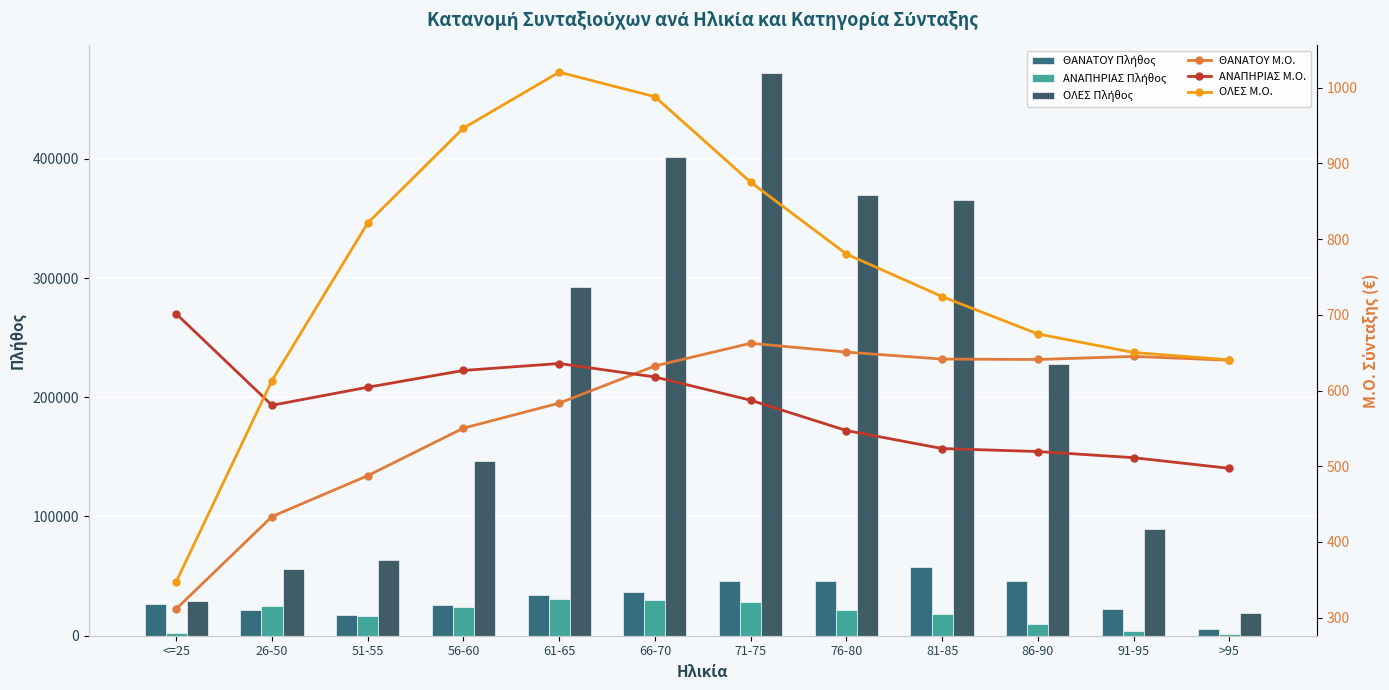

Reading left to right, list all the values displayed in this chart.

ΘΑΝΑΤΟΥ Πλήθος: <=25=26286.0	26-50=21704.0	51-55=17176.0	56-60=25650.0	61-65=34526.0	66-70=36266.0	71-75=46310.0	76-80=46078.0	81-85=57976.0	86-90=46243.0	91-95=22202.0	>95=5889.0
ΑΝΑΠΗΡΙΑΣ Πλήθος: <=25=2194.0	26-50=25157.0	51-55=16725.0	56-60=24374.0	61-65=30723.0	66-70=30068.0	71-75=28449.0	76-80=21657.0	81-85=18043.0	86-90=9760.0	91-95=4045.0	>95=1183.0
ΟΛΕΣ Πλήθος: <=25=28914.0	26-50=55983.0	51-55=63751.0	56-60=146430.0	61-65=292774.0	66-70=401179.0	71-75=471579.0	76-80=369296.0	81-85=365094.0	86-90=228288.0	91-95=89111.0	>95=18833.0
ΘΑΝΑΤΟΥ Μ.Ο.: <=25=311.6	26-50=433.6	51-55=487.6	56-60=550.4	61-65=583.4	66-70=632.5	71-75=662.5	76-80=650.8	81-85=641.6	86-90=641.1	91-95=645.1	>95=640.1
ΑΝΑΠΗΡΙΑΣ Μ.Ο.: <=25=701.3	26-50=580.6	51-55=604.4	56-60=626.6	61-65=635.7	66-70=618.0	71-75=587.3	76-80=547.2	81-85=523.4	86-90=519.5	91-95=511.4	>95=497.3
ΟΛΕΣ Μ.Ο.: <=25=347.6	26-50=613.3	51-55=821.3	56-60=946.7	61-65=1020.5	66-70=988.2	71-75=875.3	76-80=780.4	81-85=724.2	86-90=674.8	91-95=650.3	>95=640.6